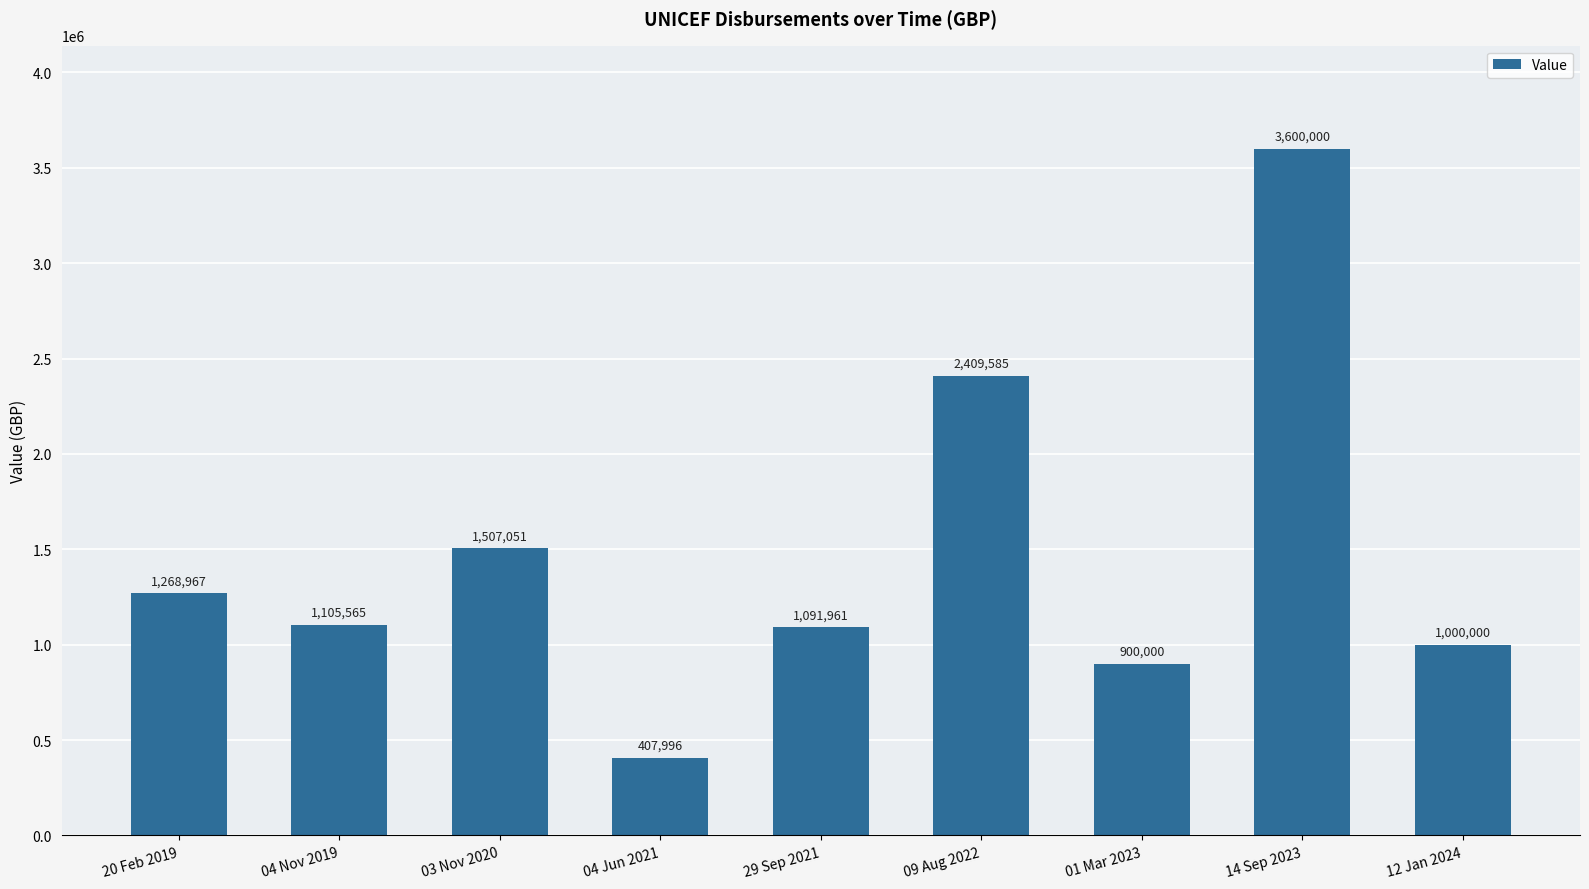

What position from the left is 12 Jan 2024?

9